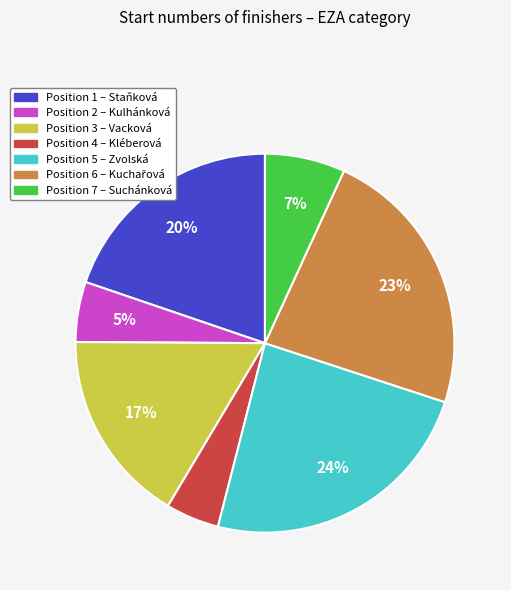

Does any single category account for the majority?

No